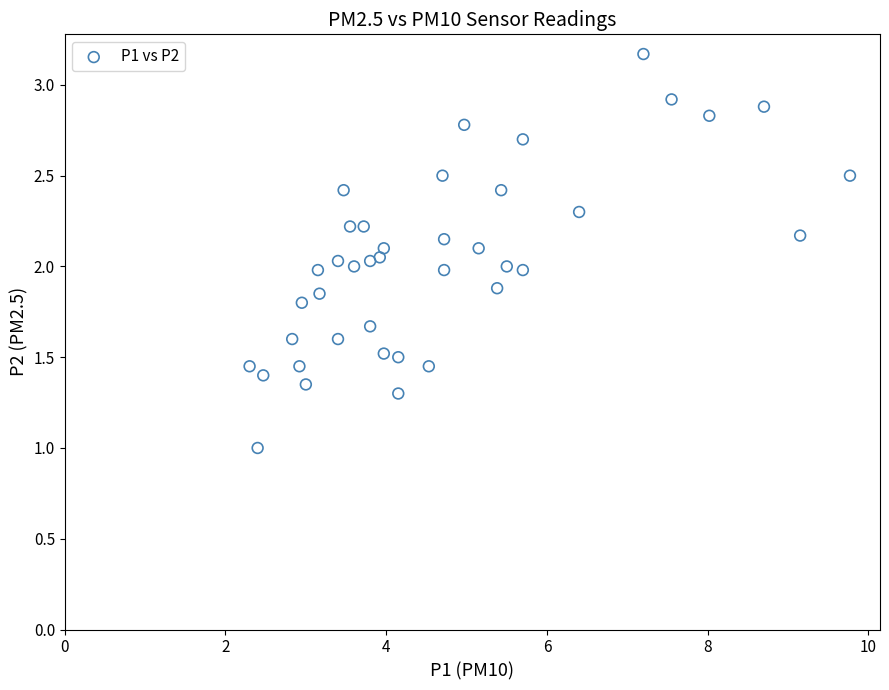

What is the range of Y values (max minus min)?

2.2